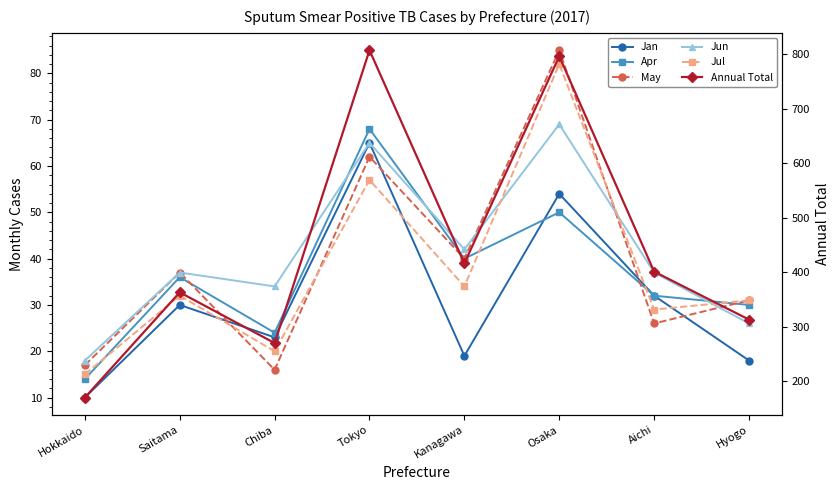

In Apr, how many points are lower than both neighbors (excluding endpoints)?

2